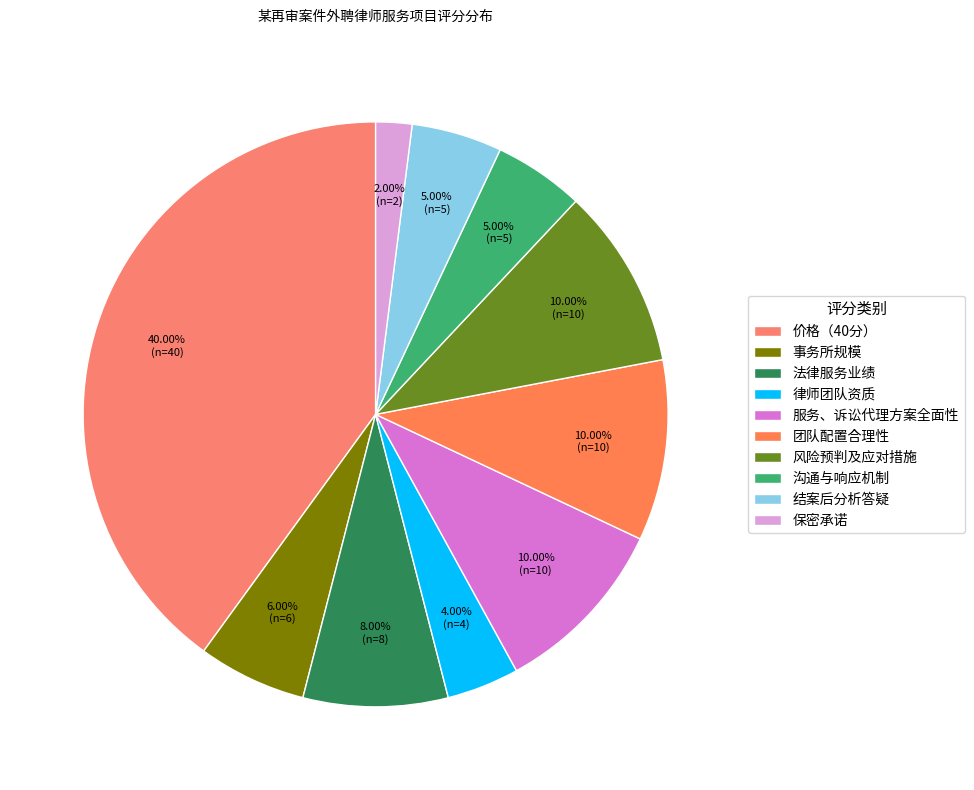

What percentage do 风险预判及应对措施 and 团队配置合理性 together represent?

20.0%